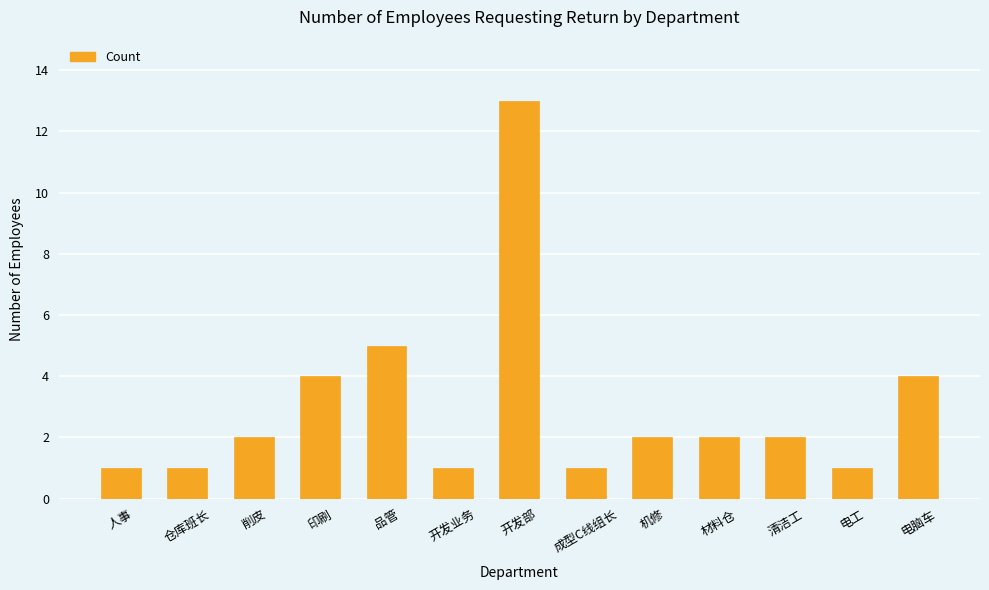

Which category has the highest value across all series?

开发部